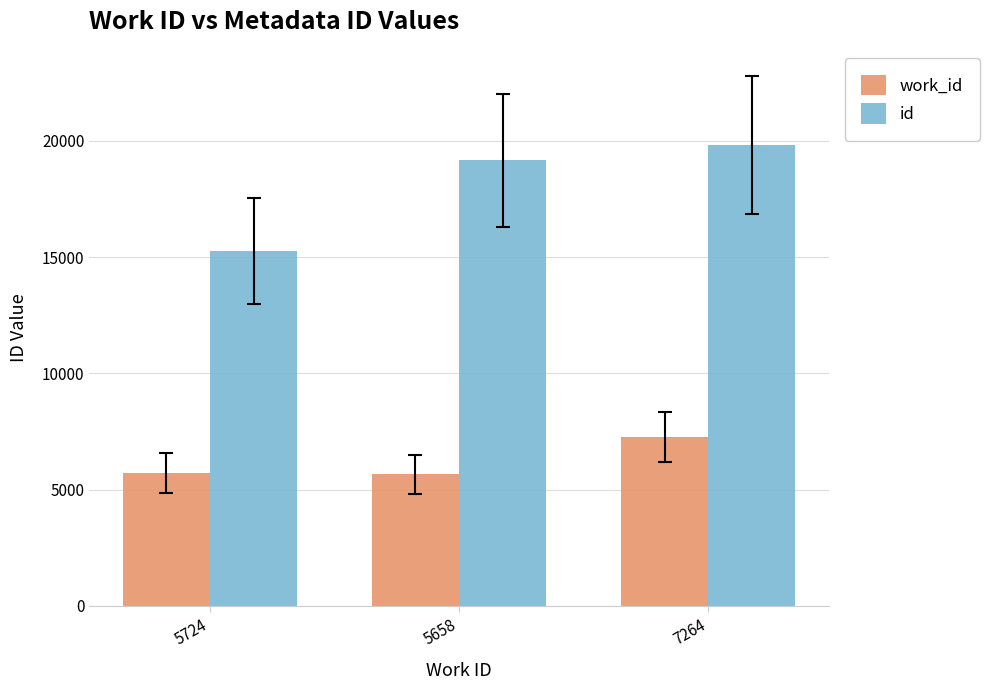

What is the label of the 1st bar from the right?

7264